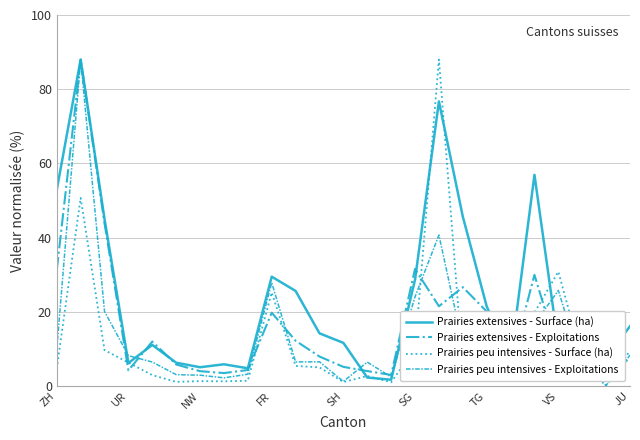

Is it true that Prairies extensives - Exploitations equals 12.4 at 16?

False